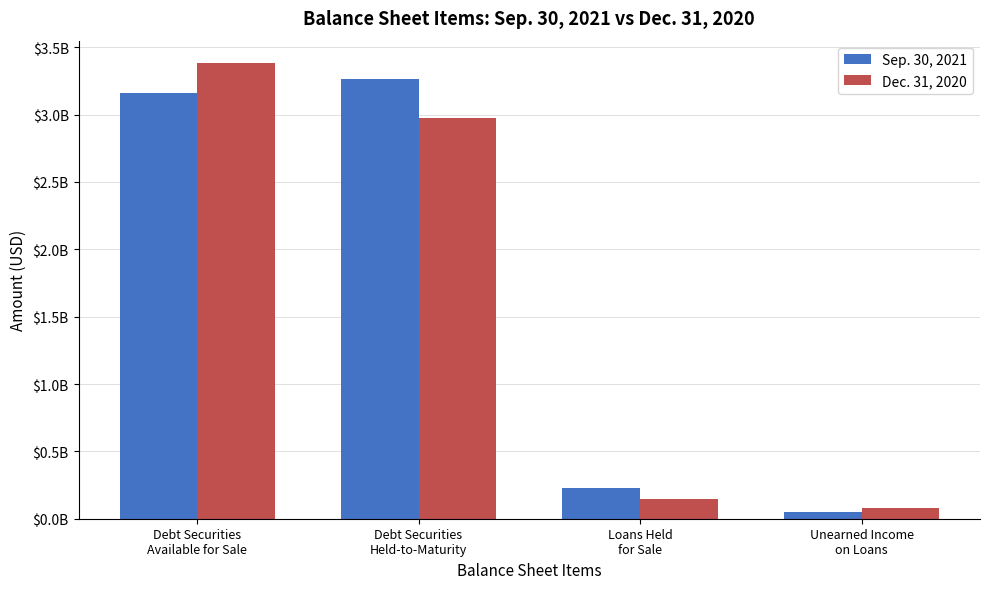

At which category is the sum across all series the highest?

Debt Securities
Available for Sale